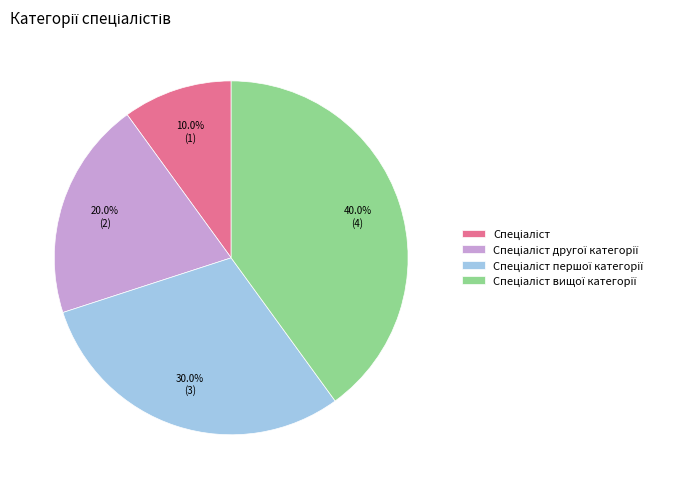

Does any single category account for the majority?

No